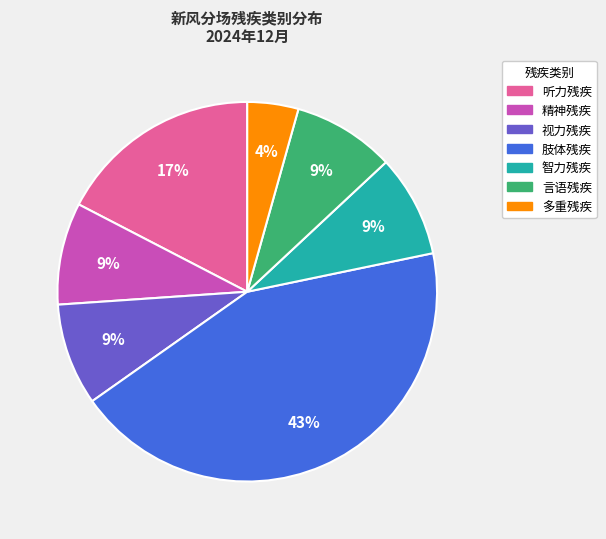

Combined, do 言语残疾 and 多重残疾 account for over 50%?

No